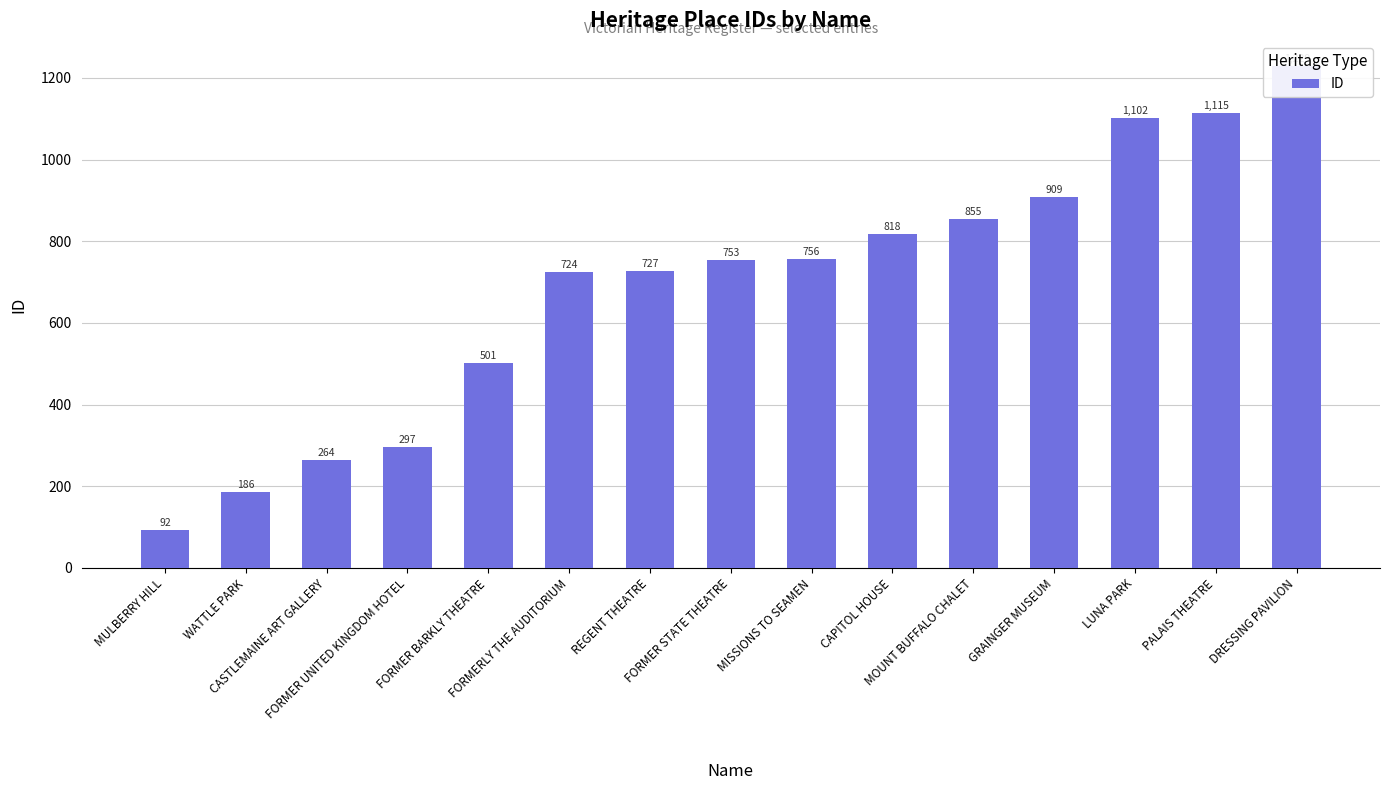

What is the label of the 15th bar from the right?

MULBERRY HILL